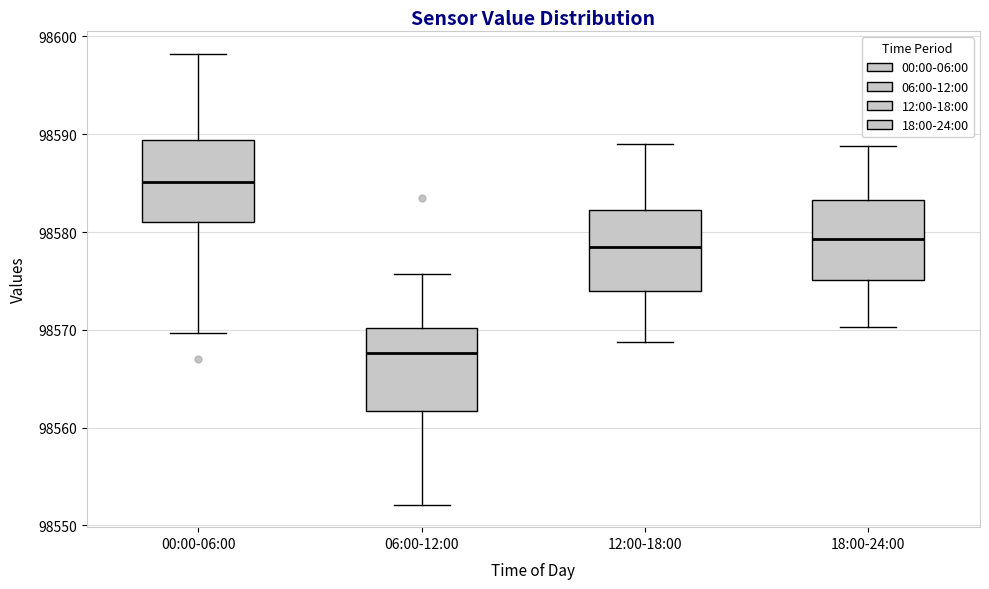

Reading left to right, read every box against the y-axis: the position of its median line, the range the box covers, and the ends of its whiskers. The values are not printed on the chart, so give them approximately, as read against the axis.

00:00-06:00: median 98585, box 98581 to 98589, whiskers 98570 to 98598
06:00-12:00: median 98568, box 98562 to 98570, whiskers 98552 to 98576
12:00-18:00: median 98579, box 98574 to 98582, whiskers 98569 to 98589
18:00-24:00: median 98579, box 98575 to 98583, whiskers 98570 to 98589